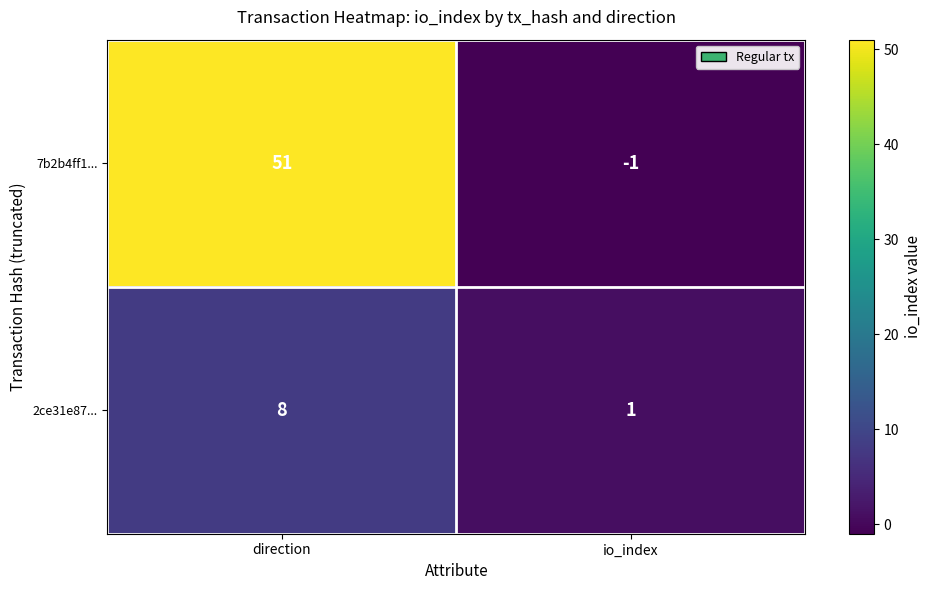

Where is 2ce31e87... nearest to the value 4?

io_index